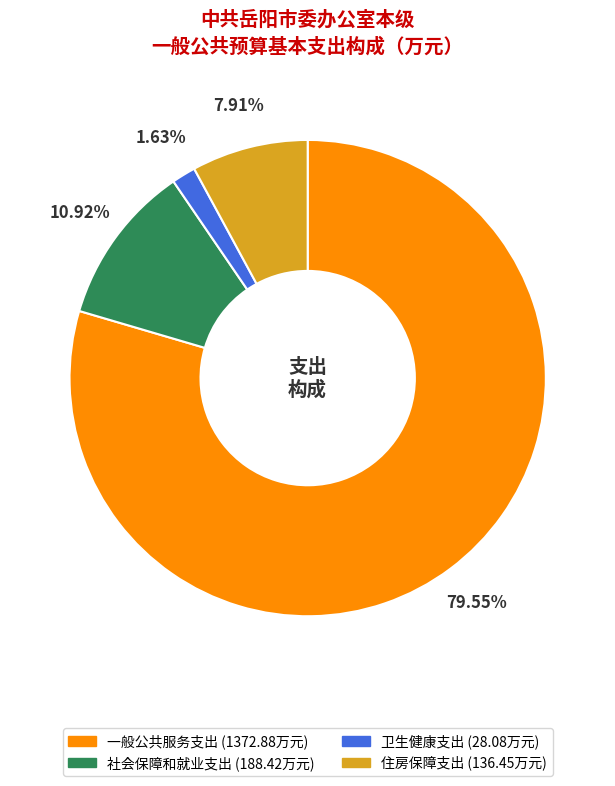

What portion of the pie excludes 一般公共服务支出?

20.5%